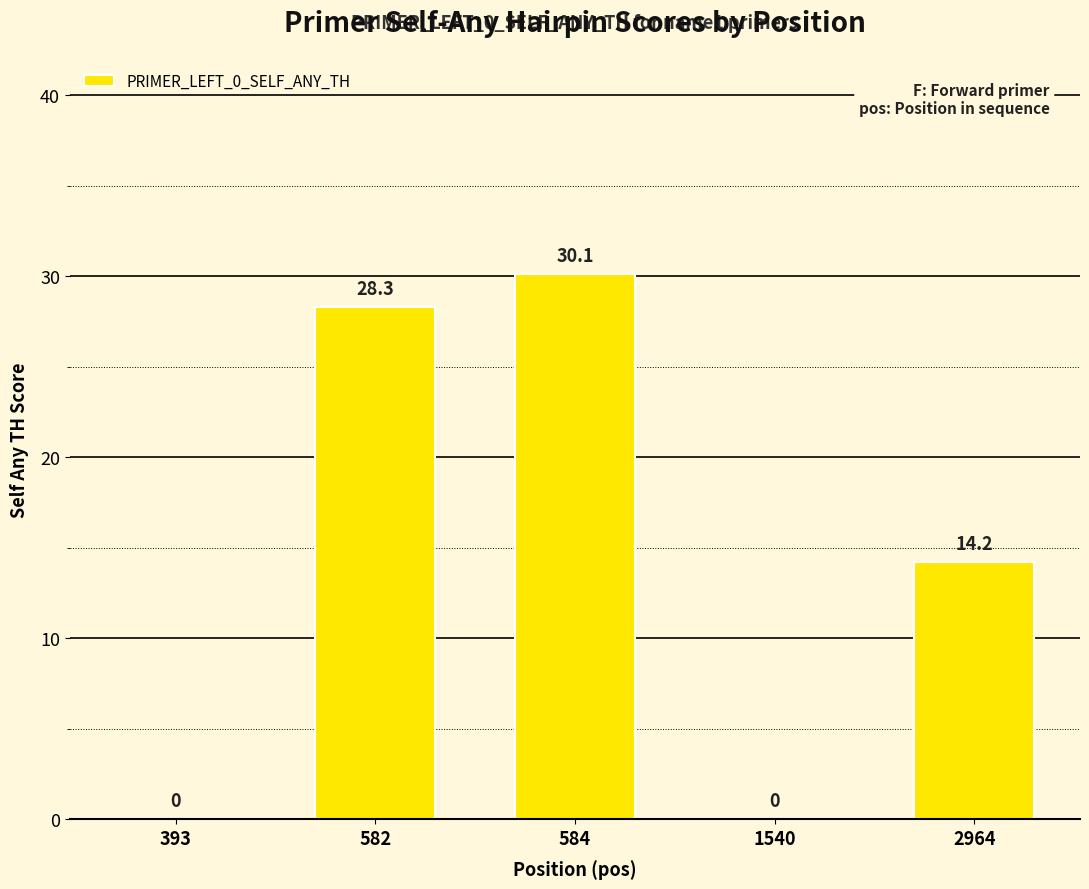

What is the greatest value displayed?

30.1